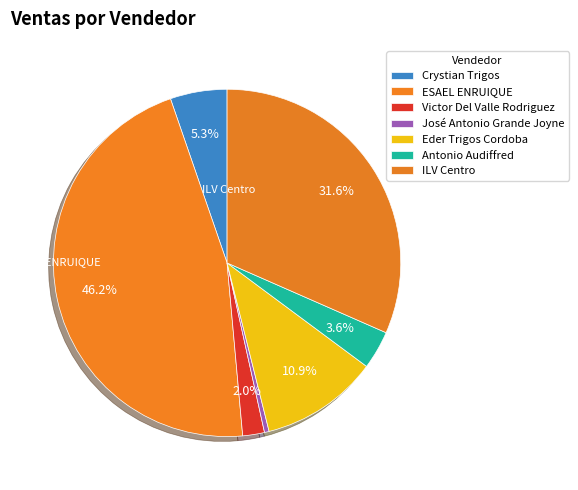

How many slices are in this pie chart?

7